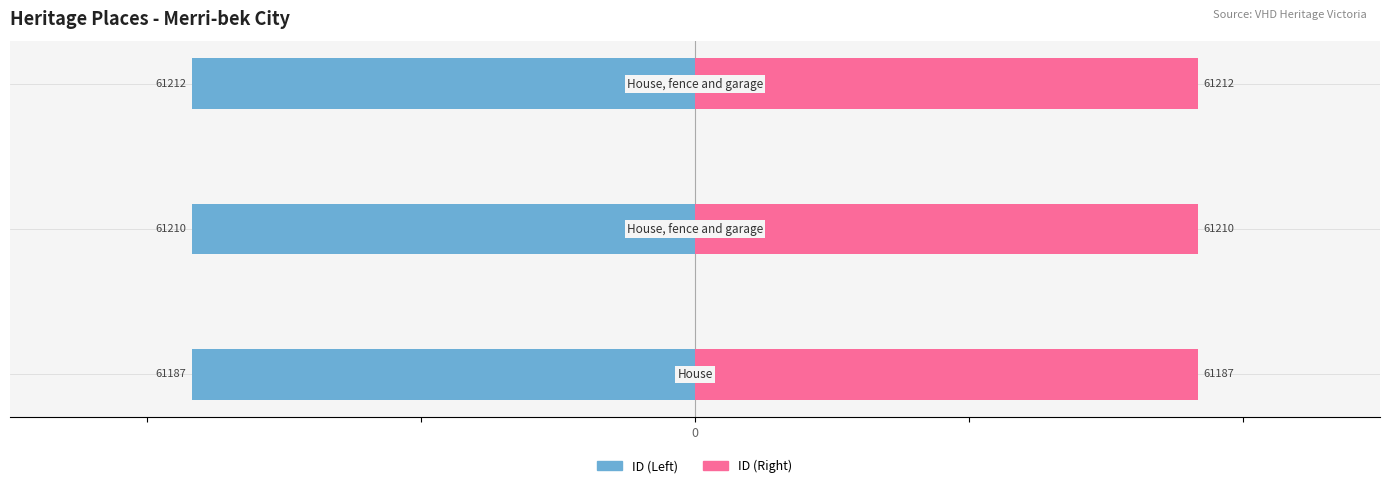

How many bars are there in each group?

2